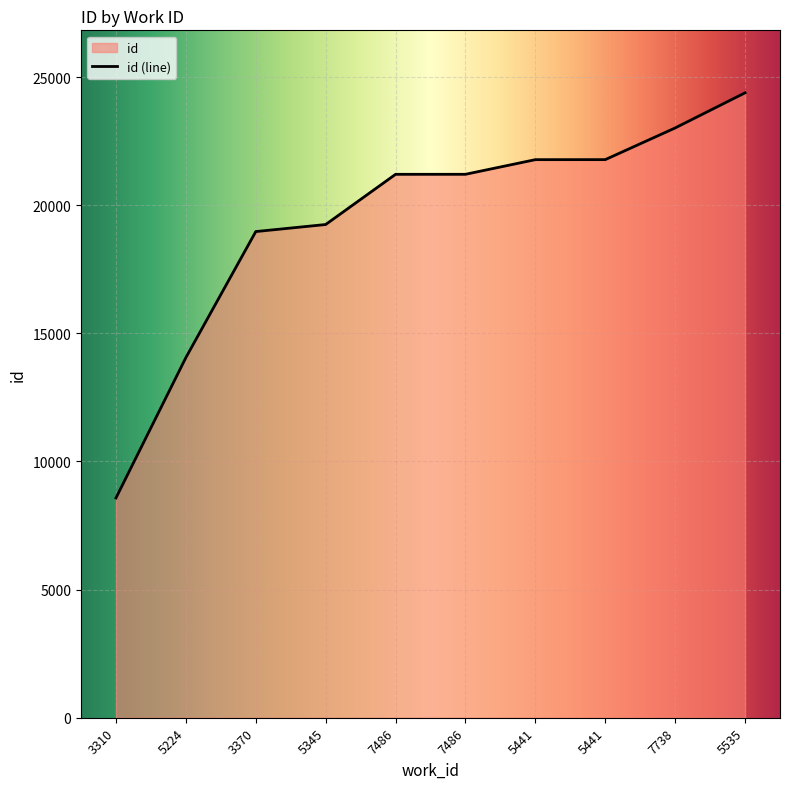

What is the label of the 8th point from the left?

5441